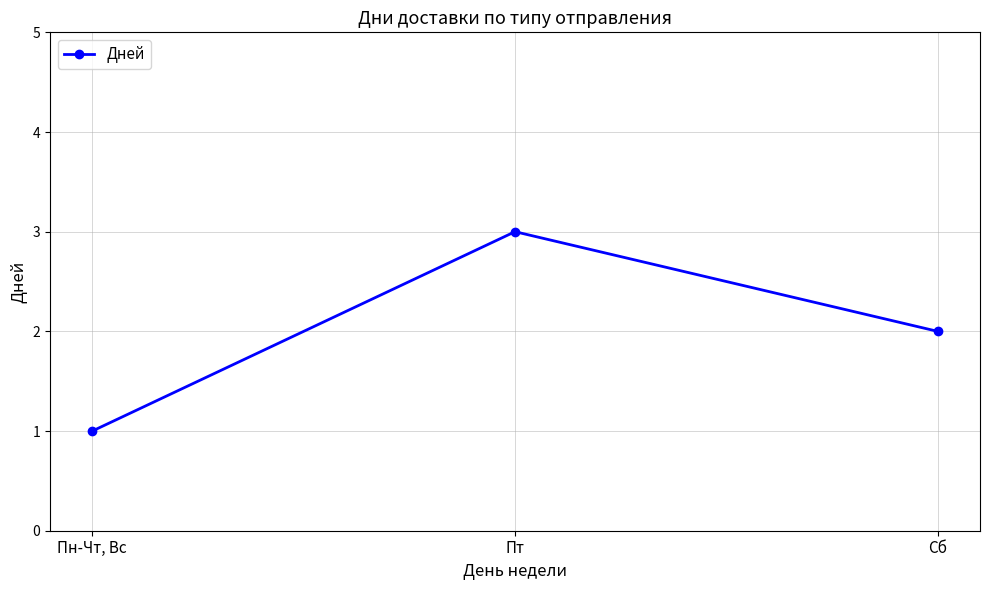

Count the number of categories in the chart.

3